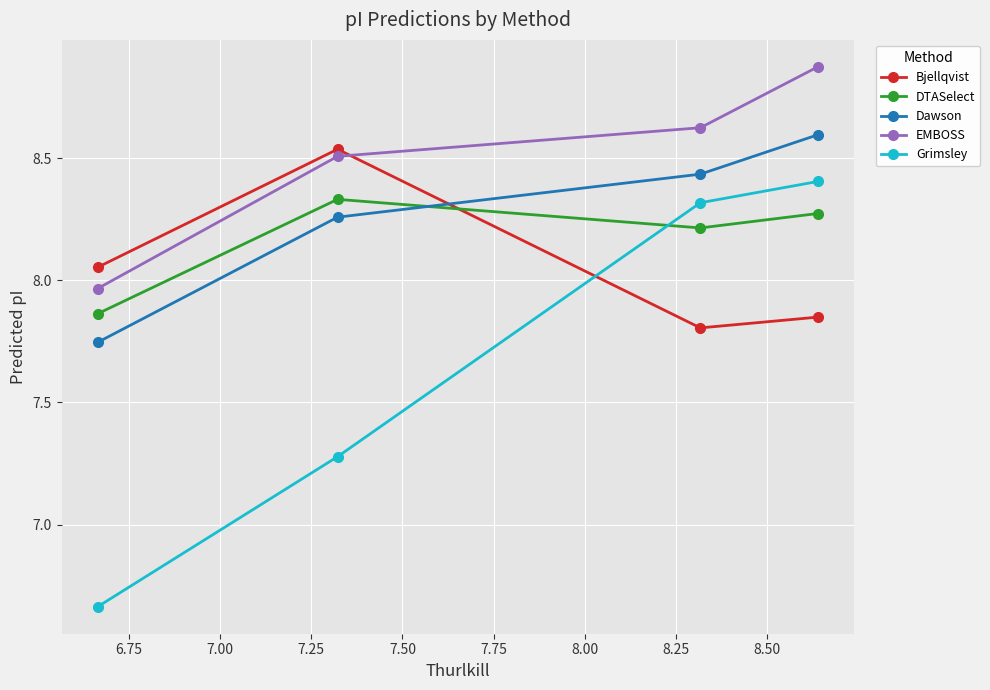

True or false: Grimsley has more than 2 points higher than both neighbors.

False